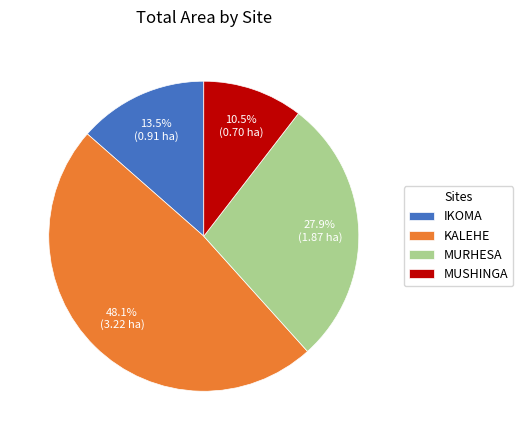

Is the sum of MUSHINGA and MURHESA greater than half?

No